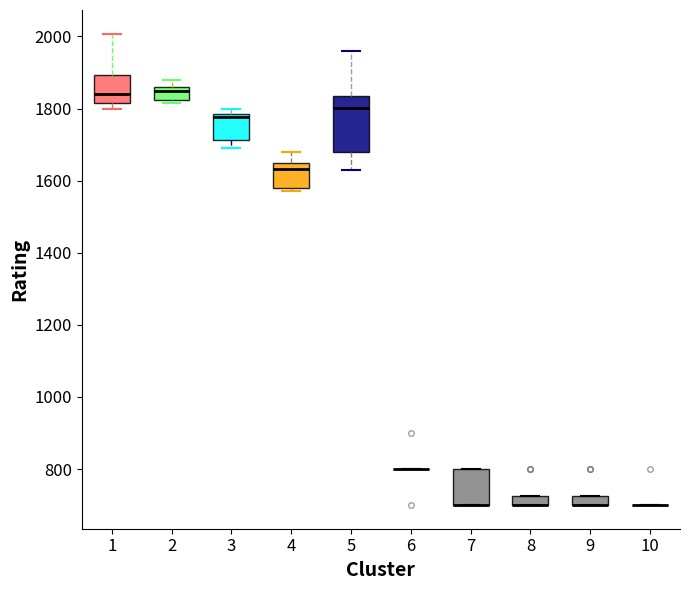

Where does the upper whisker of the box at x = 1 end on the y-axis? The values are not printed on the chart, so give them approximately, as read against the axis.

2000